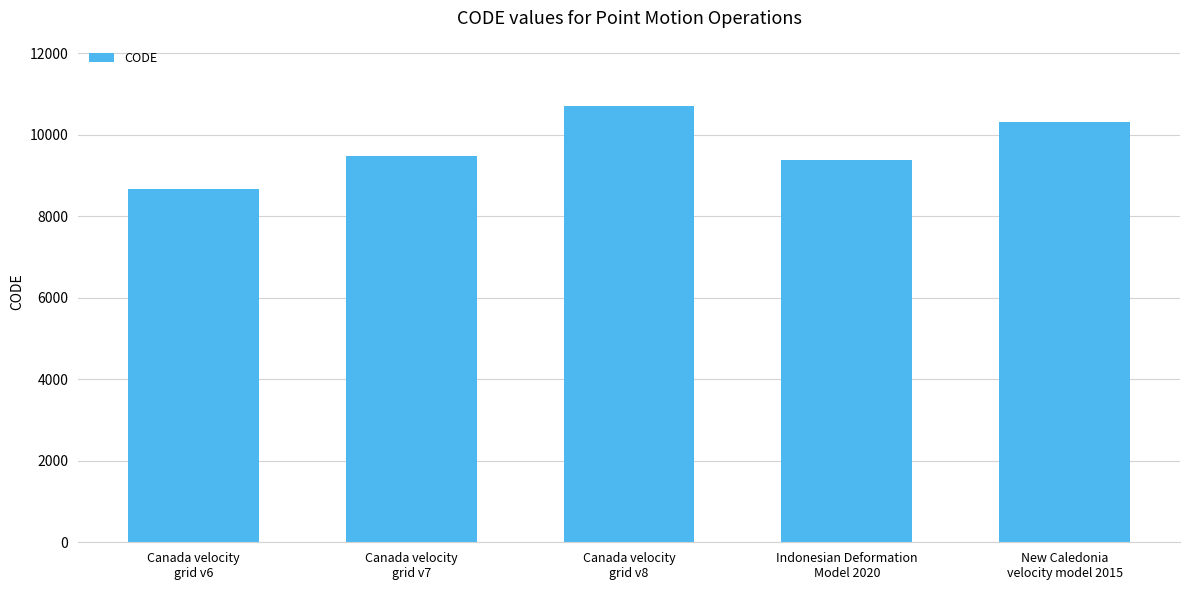

What is the change in value from Canada velocity
grid v8 to Indonesian Deformation
Model 2020?

-1332